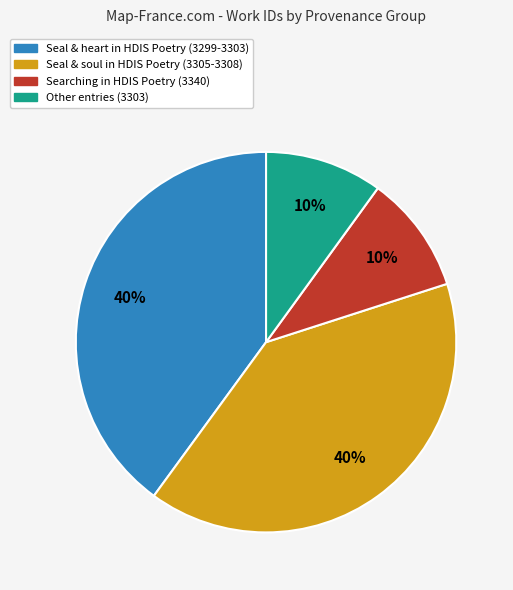

Between Seal & soul in HDIS Poetry (3305-3308) and Searching in HDIS Poetry (3340), which is larger?

Seal & soul in HDIS Poetry (3305-3308)